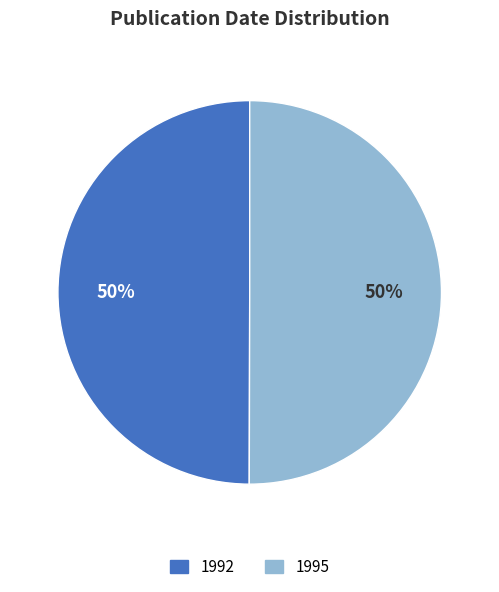

What is the ratio of the value at 1995 to the value at 1992?

1.0